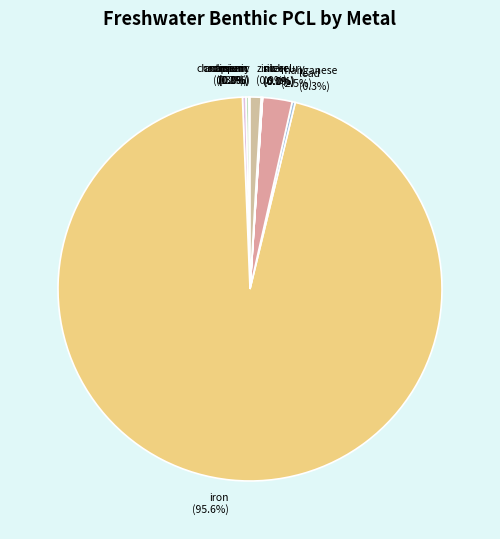

To the nearest percent, what is the average slice percentage?

8%